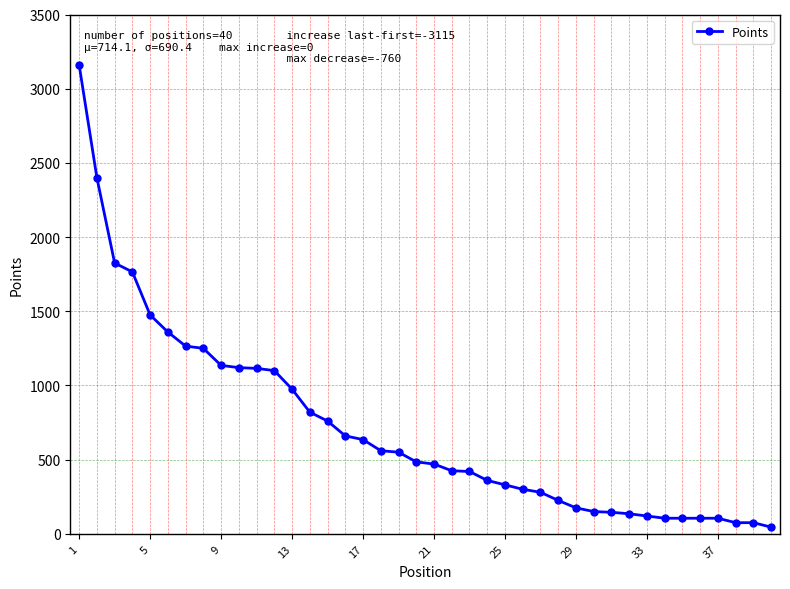

What is the greatest value displayed?

3160